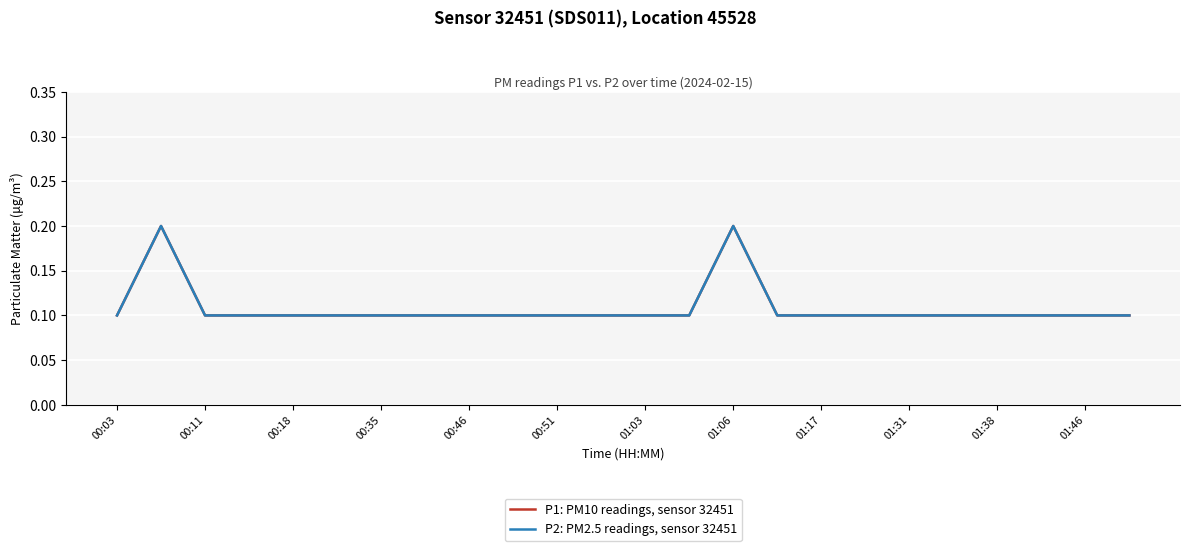

Which series has the largest total across all categories?

P1: PM10 readings, sensor 32451